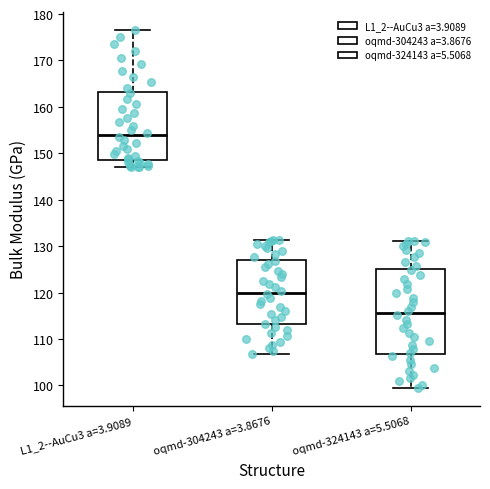

Reading left to right, transcribe this box plot: for each box, give where its median line is, the range the box spans, and where its two whiskers end, as read against the y-axis. The values are not printed on the chart, so give them approximately, as read against the axis.

L1_2--AuCu3 a=3.9089: median 154, box 149 to 163, whiskers 147 to 177
oqmd-304243 a=3.8676: median 120, box 113 to 127, whiskers 107 to 131
oqmd-324143 a=5.5068: median 116, box 107 to 125, whiskers 99 to 131